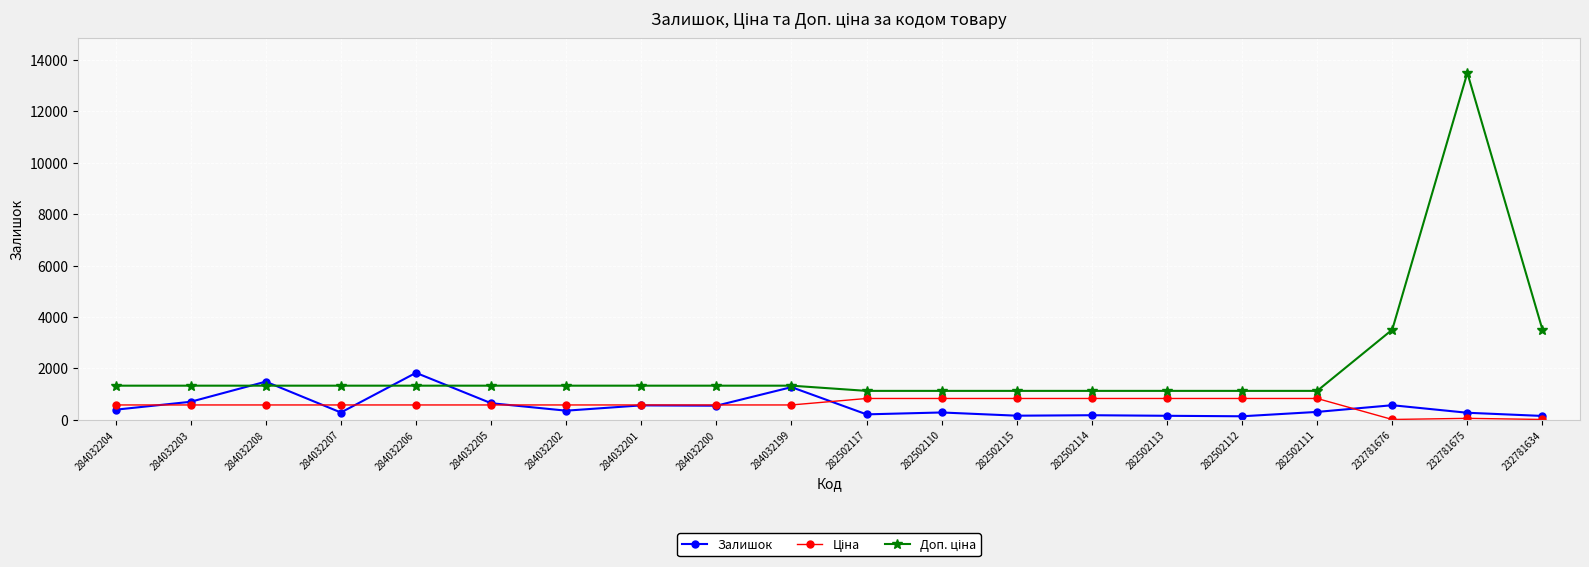

True or false: Залишок has more than 2 interior local peaks.

True